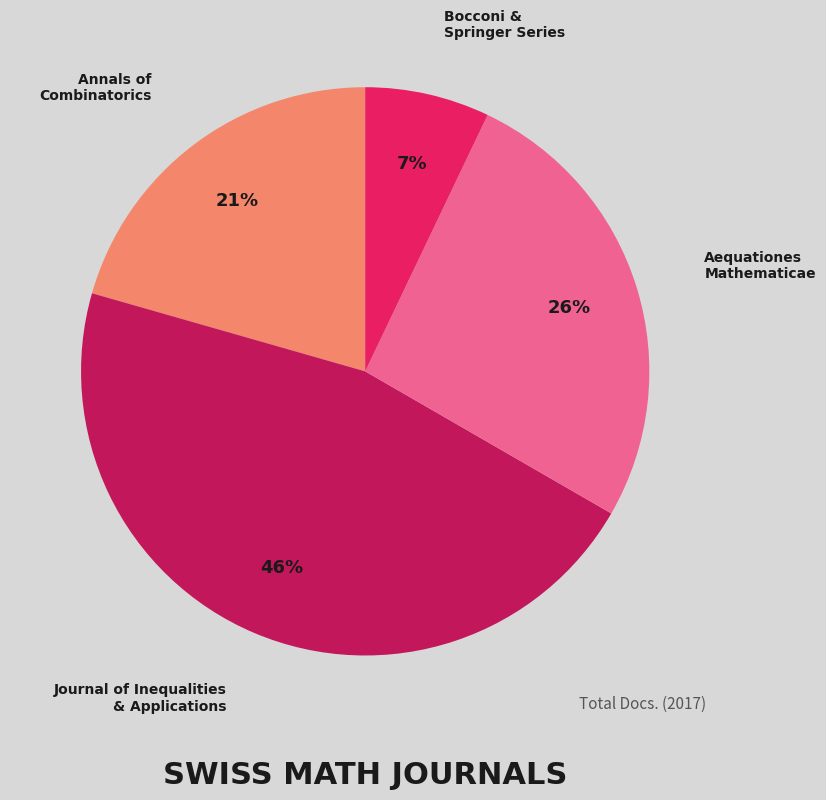

Which has a higher value, Aequationes Mathematicae or Bocconi & Springer Series?

Aequationes Mathematicae